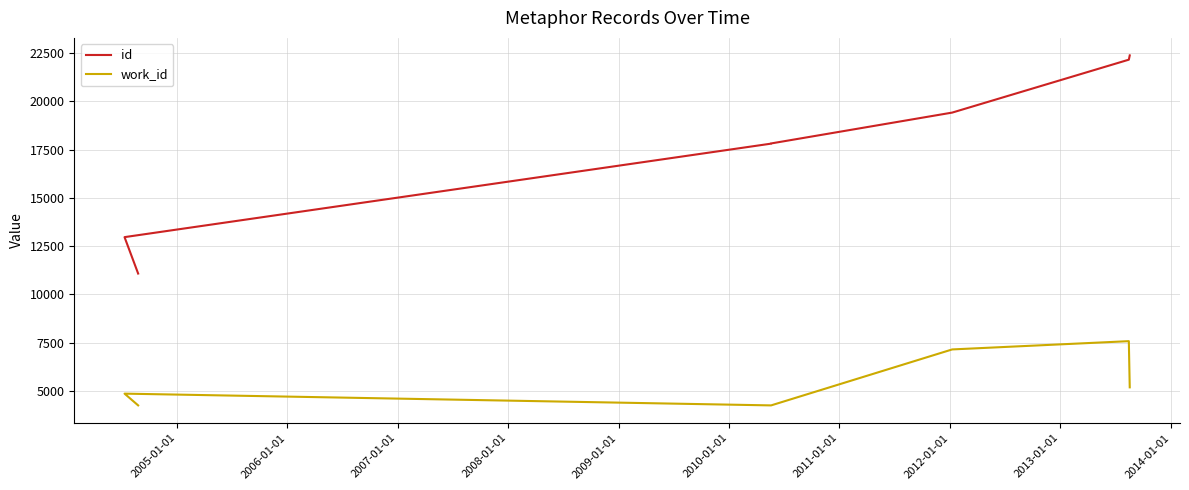

How many data points does each series have?

7